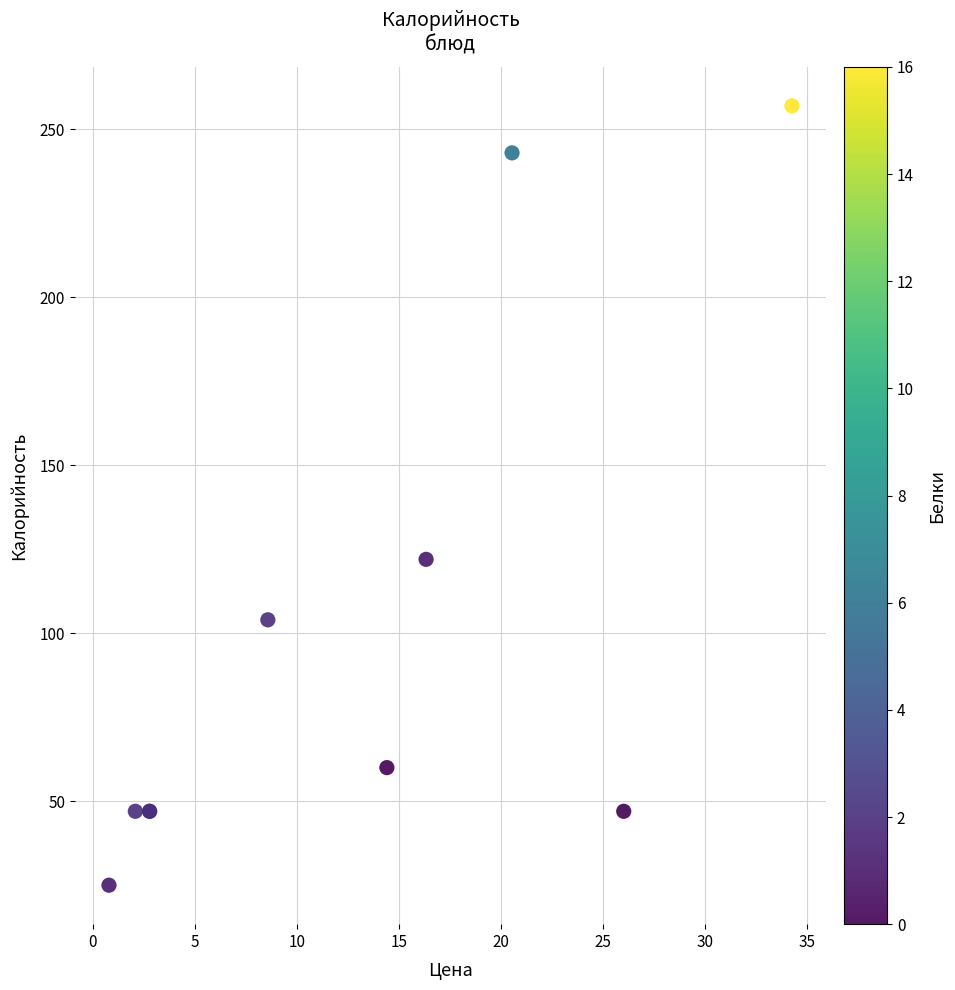

What Y value in the scatter plot is closest to 141?

122